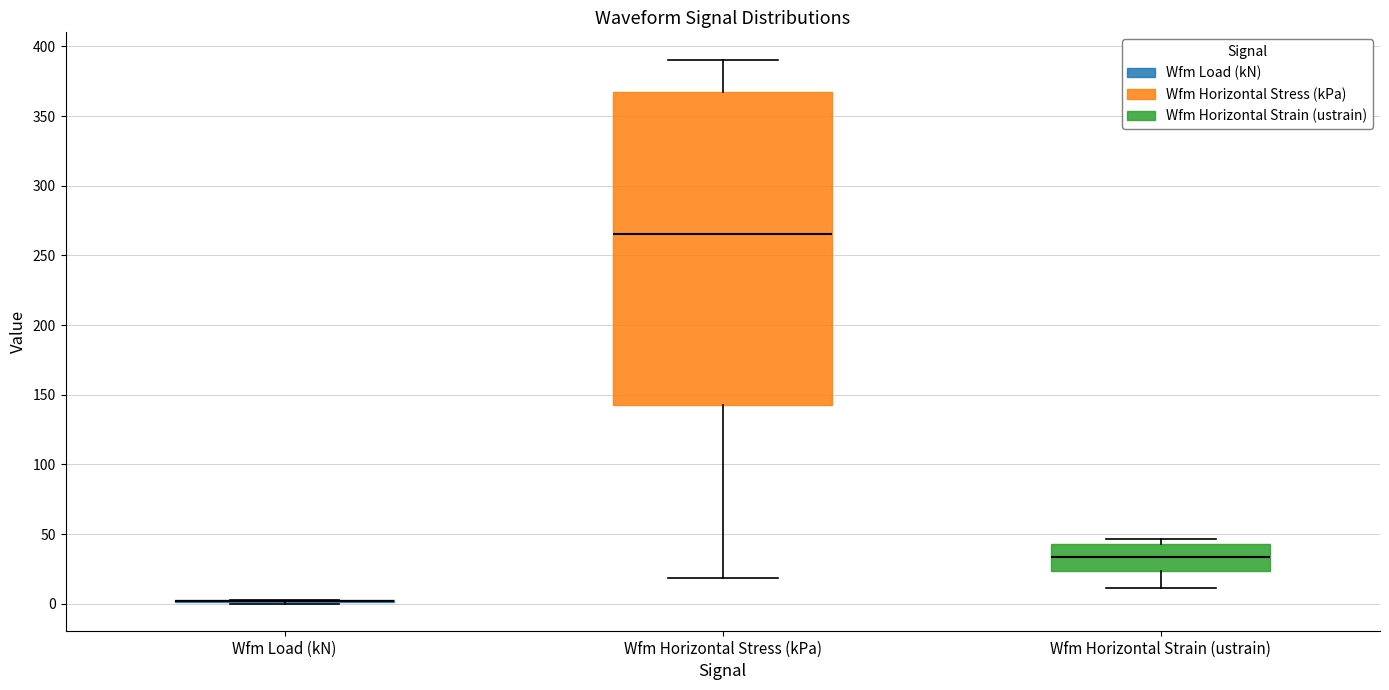

Where does the upper whisker of the box for Wfm Horizontal Stress (kPa) end on the y-axis? The values are not printed on the chart, so give them approximately, as read against the axis.

390